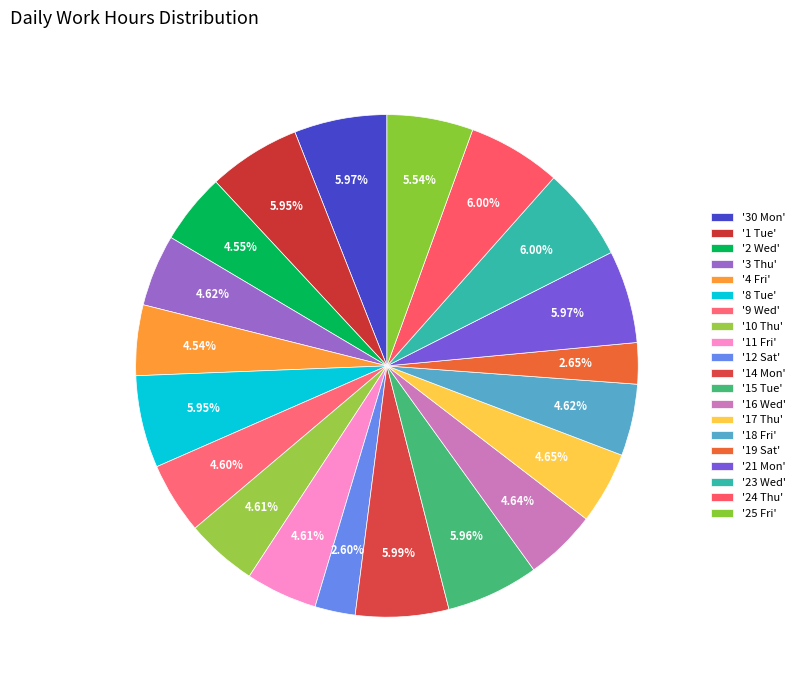

How many segments does this pie chart have?

20